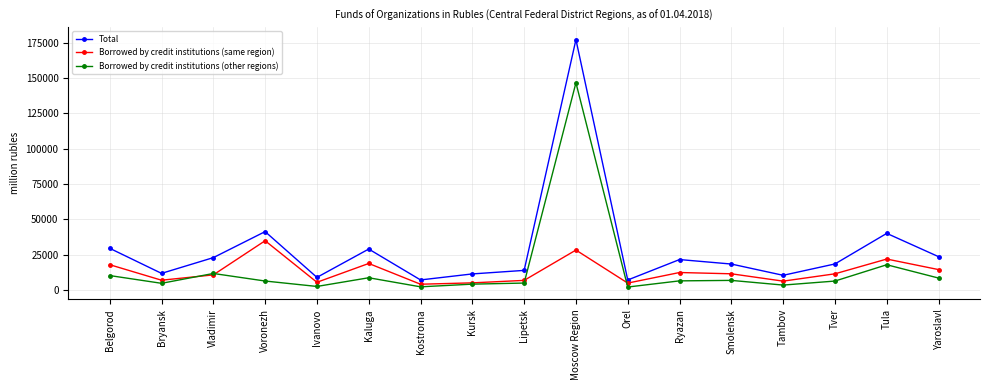

True or false: Borrowed by credit institutions (other regions) has more than 2 interior local peaks.

True